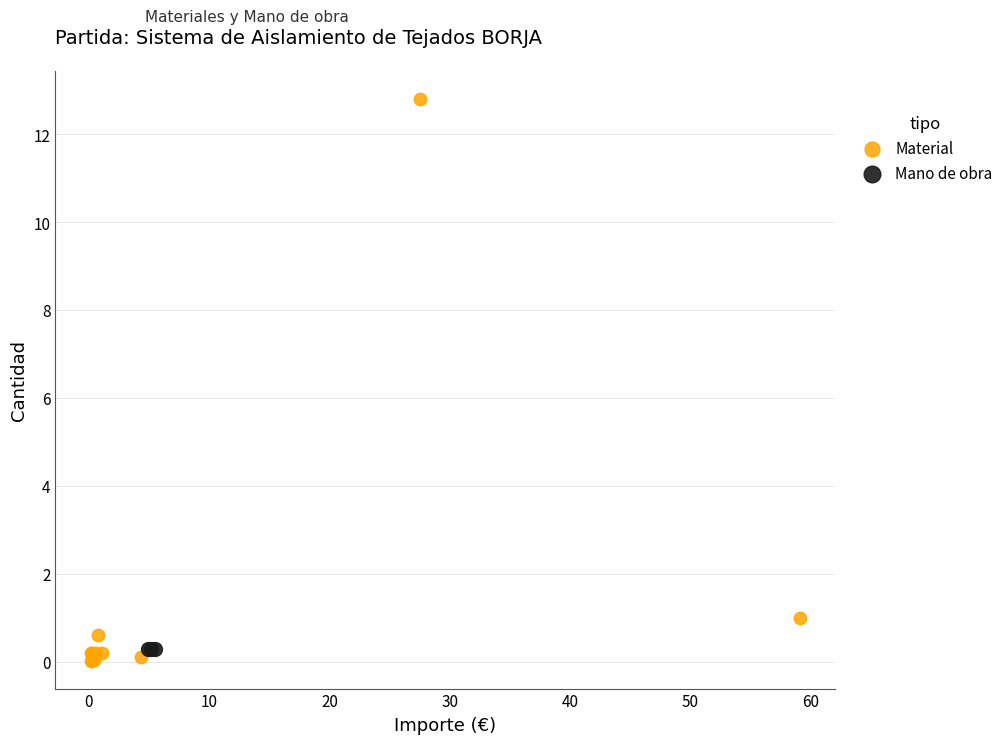

Which series contains the highest Y value?

Material